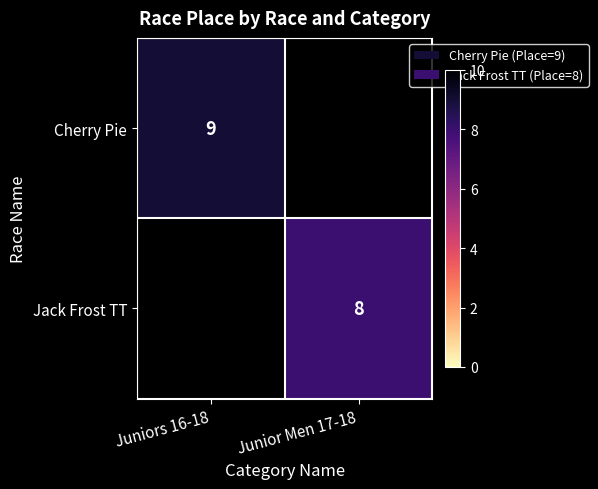

At how many categories does at least one series exceed 8?

1